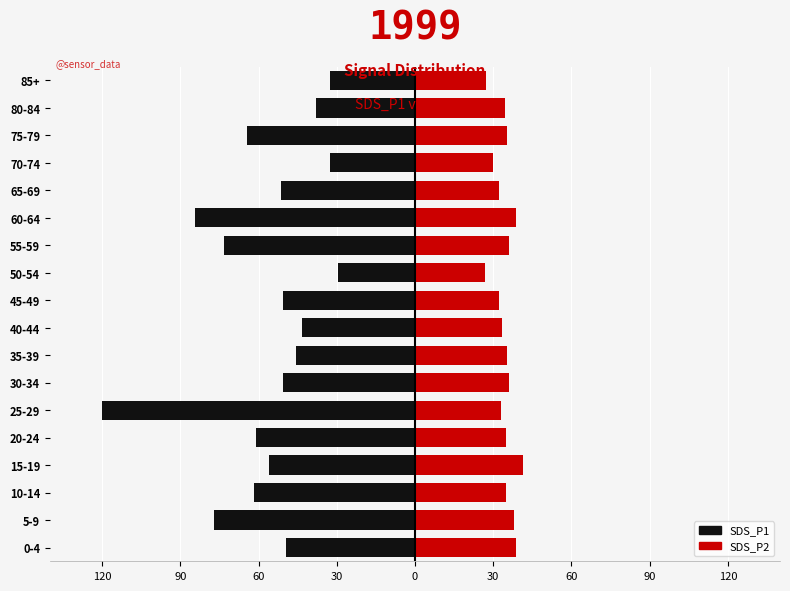

Which series has the largest range (max minus min)?

SDS_P1